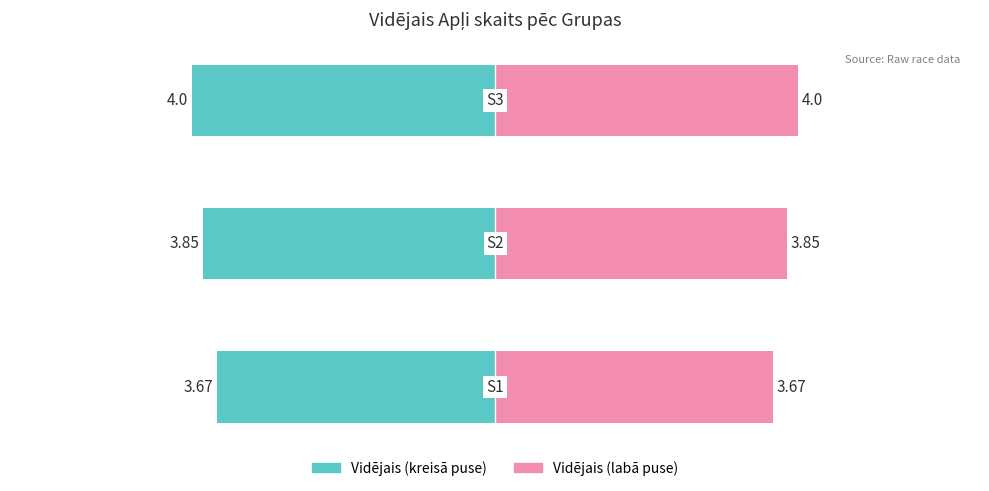

Are the bars horizontal?

Yes